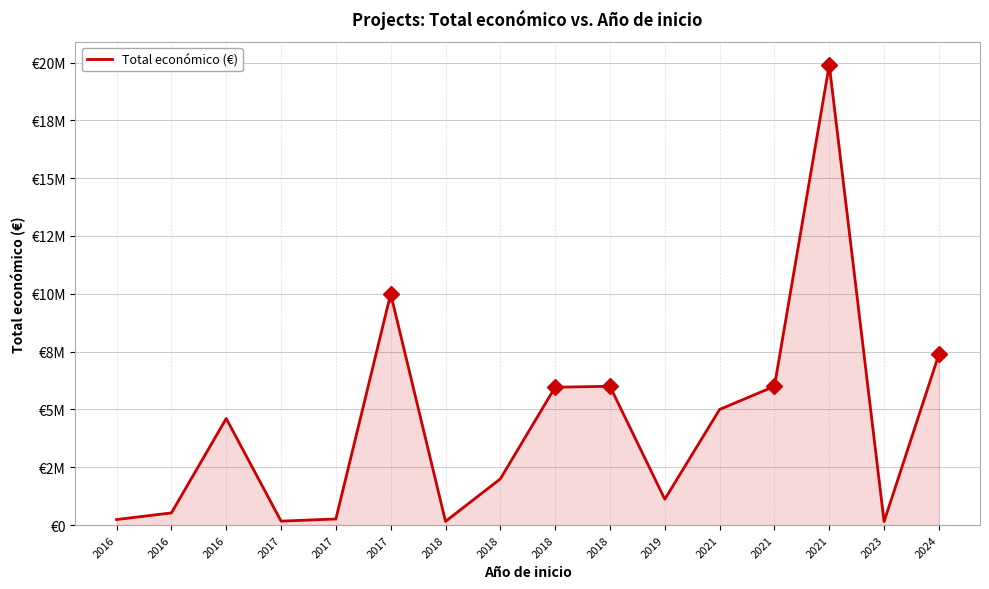

Does the chart have visible grid lines?

Yes